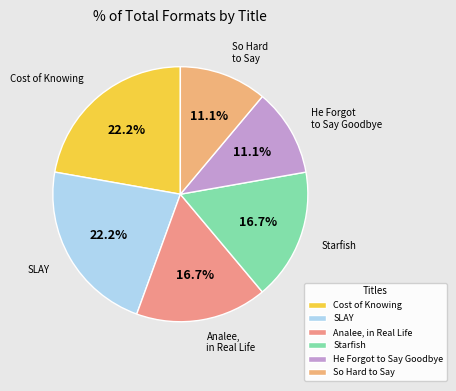

To the nearest percent, what is the difference between the largest and smallest slice percentages?

11%